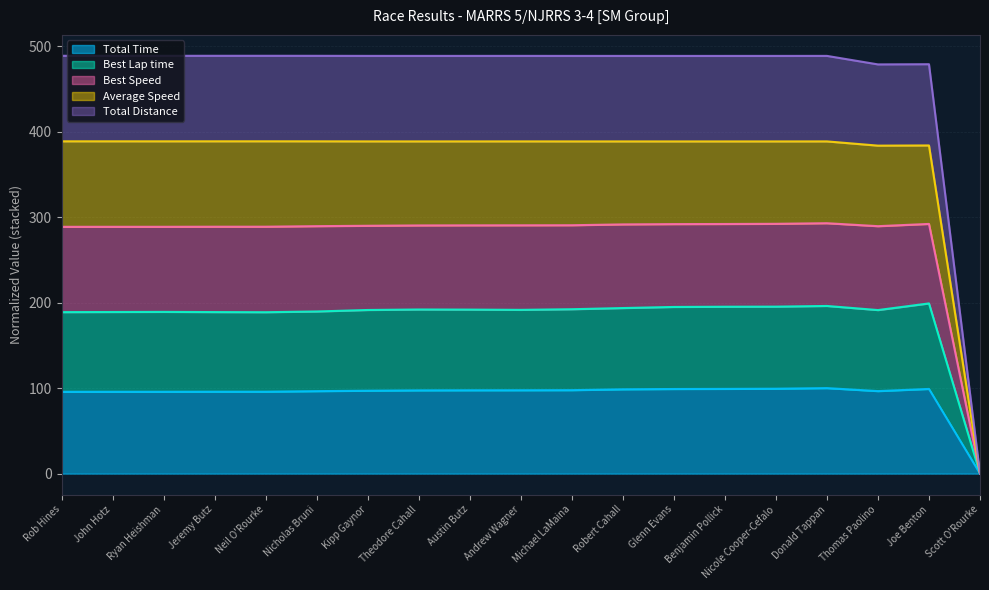

Which category has the lowest value in the Total Time series?

Scott O'Rourke